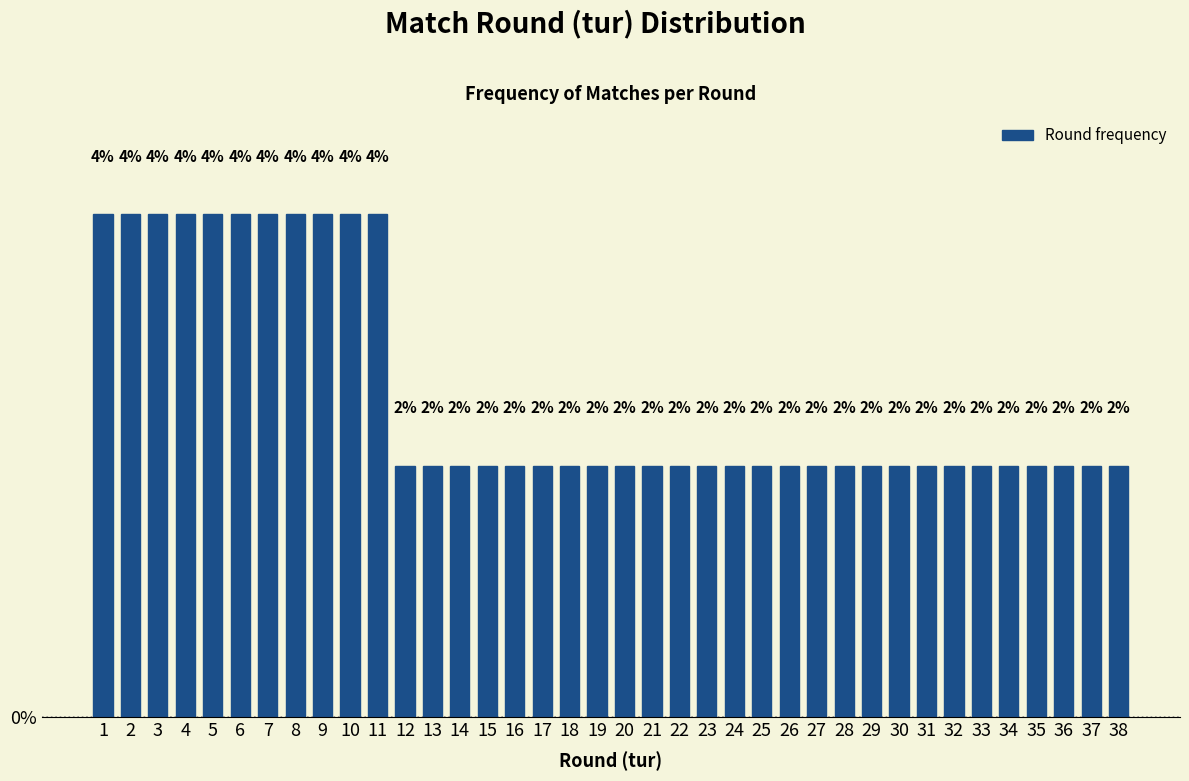

Is it true that the value at 25 is 2.0?

True